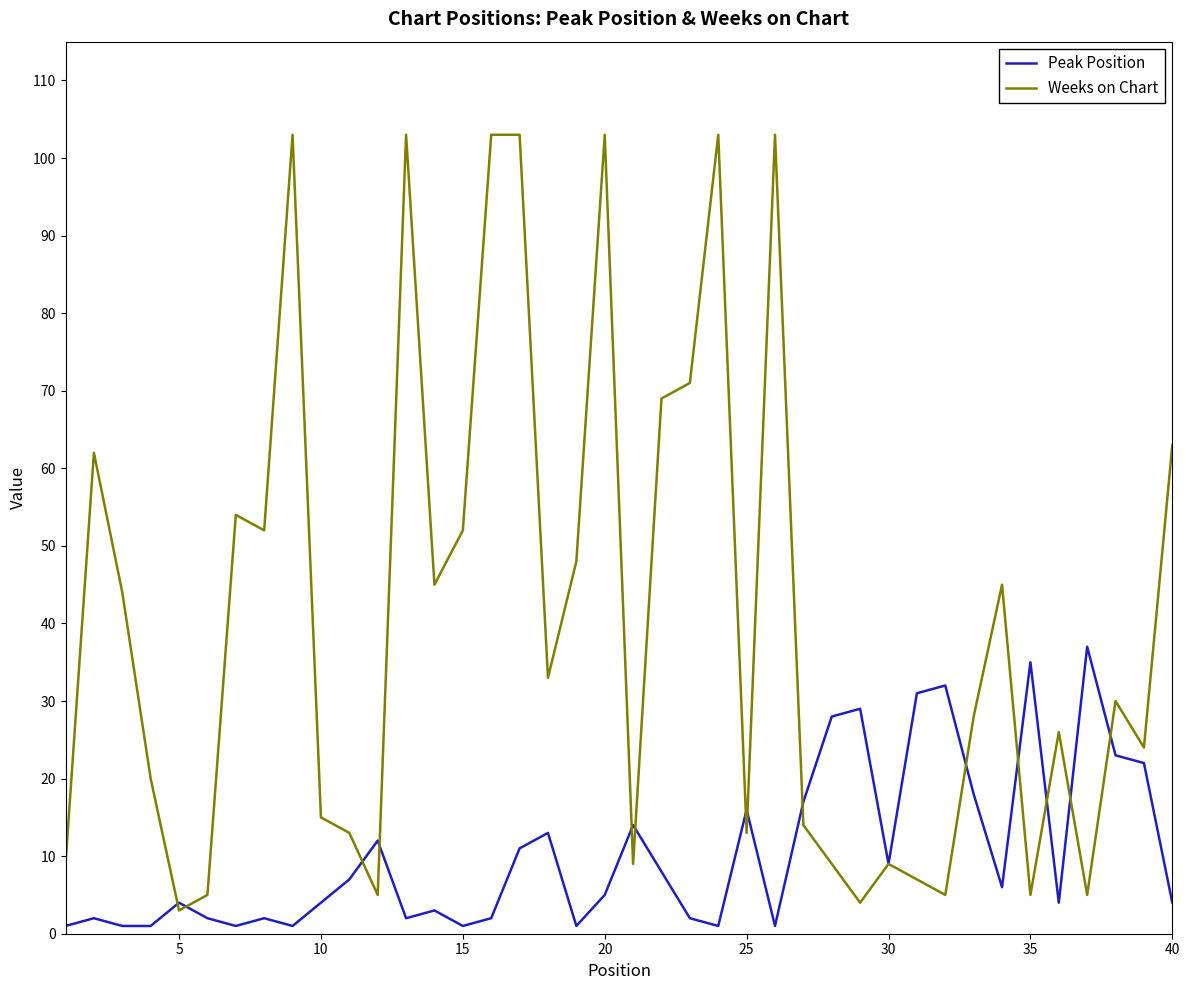

What is the highest value of the Peak Position series?

37